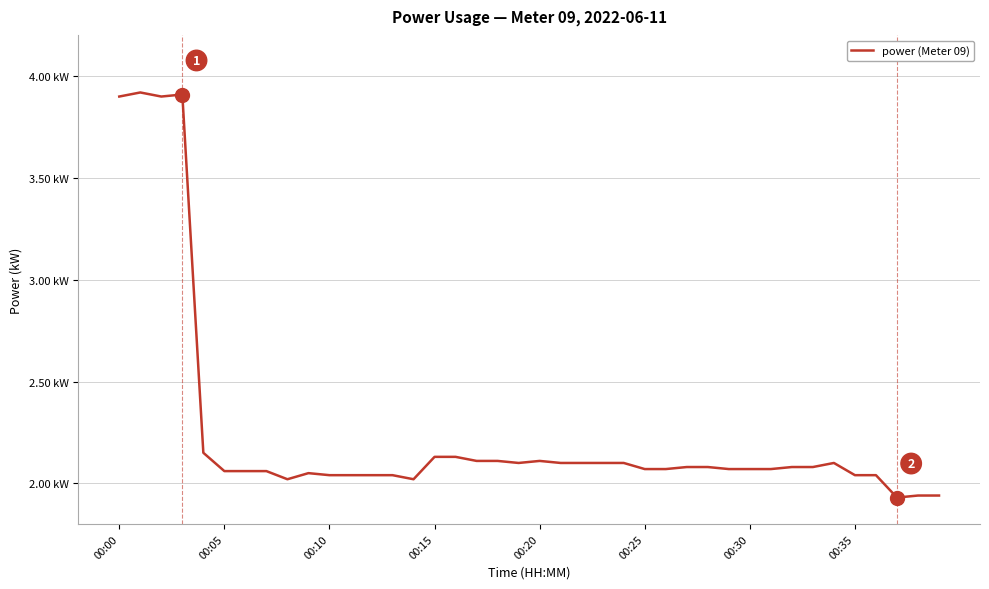

Does the chart display data point markers on the line(s)?

No